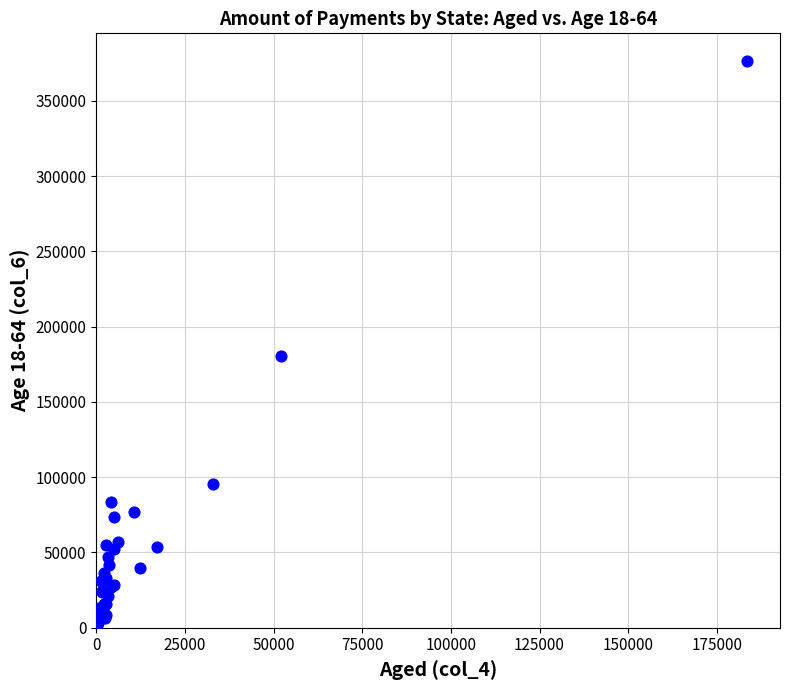

What Y value in the scatter plot is closest to 189122?

180488